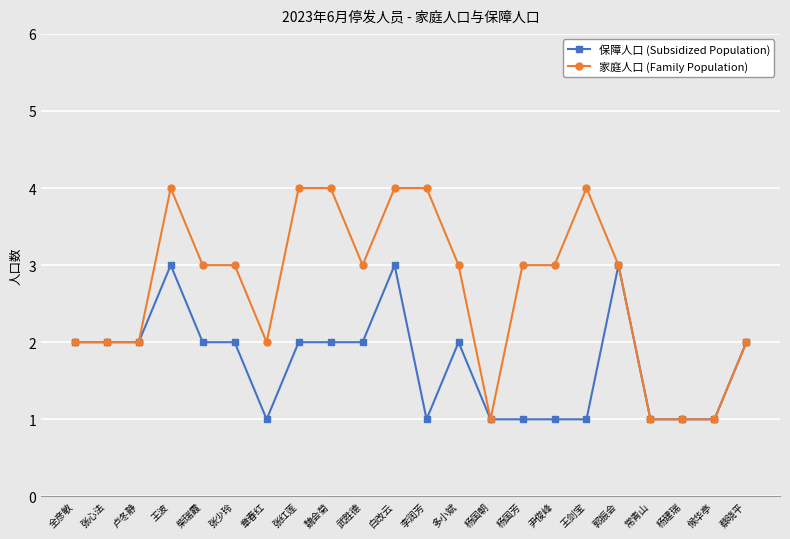

List the series in order of their peak value, highest first.

家庭人口 (Family Population), 保障人口 (Subsidized Population)